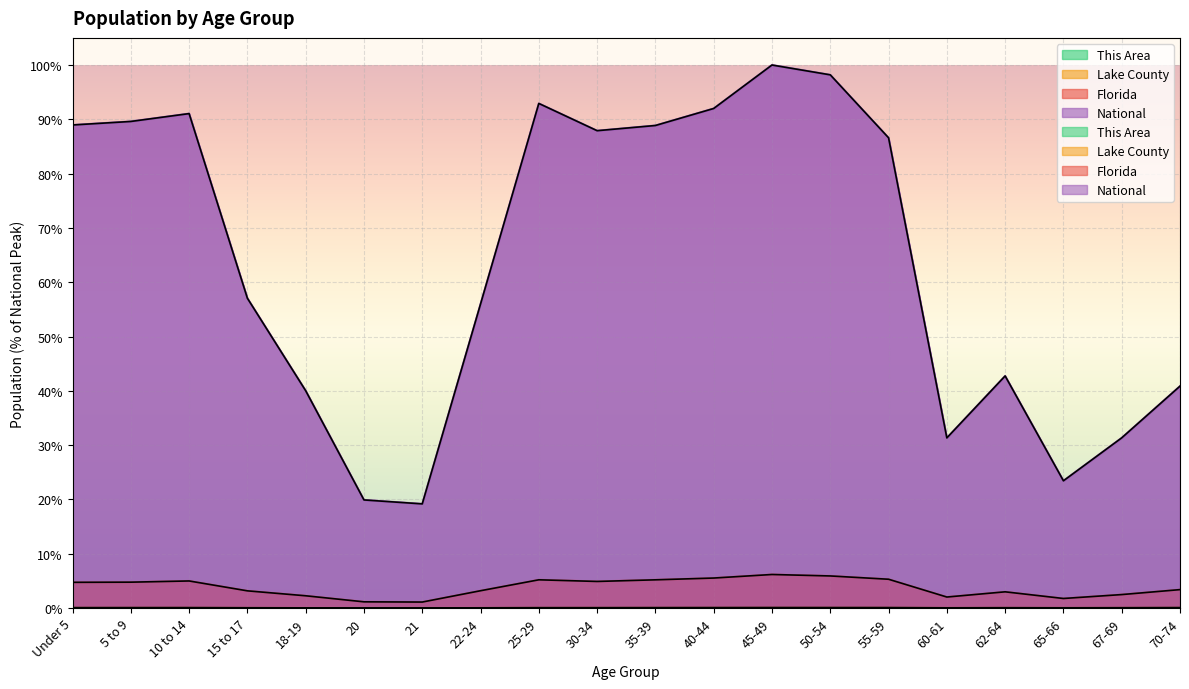

What is the average value of the National series?

63.9